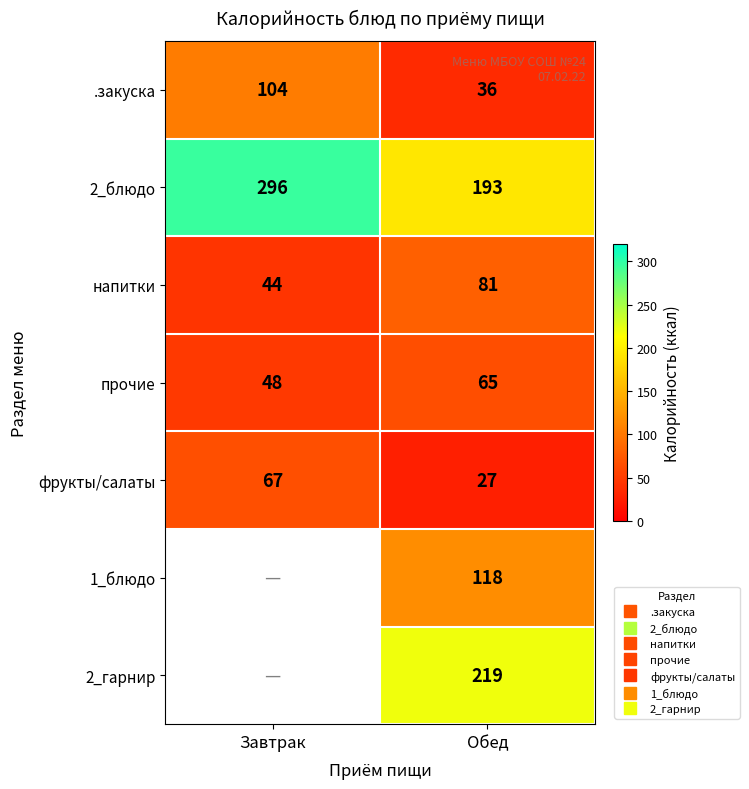

Which series has the widest spread of values?

2_блюдо